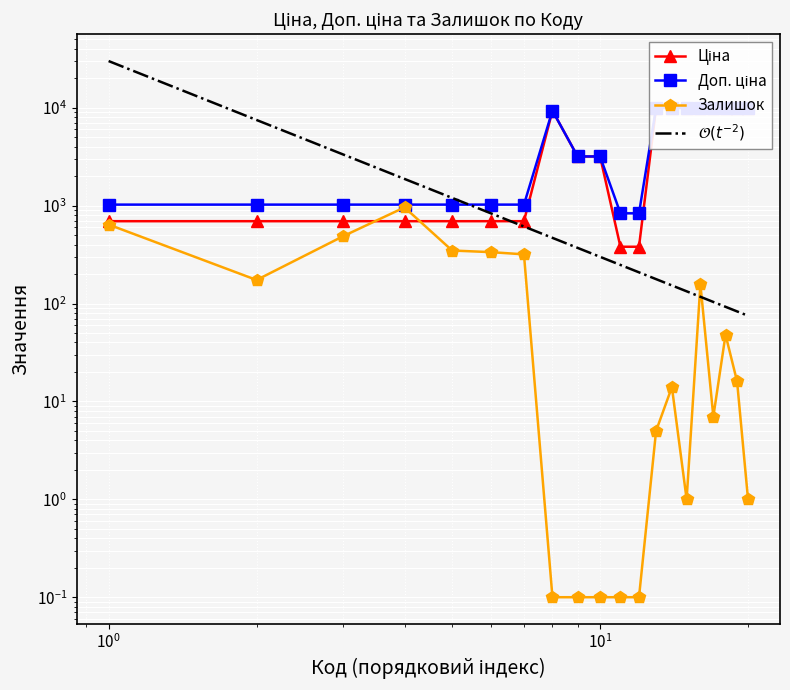

What is the average value of the Доп. ціна series?

5217.7